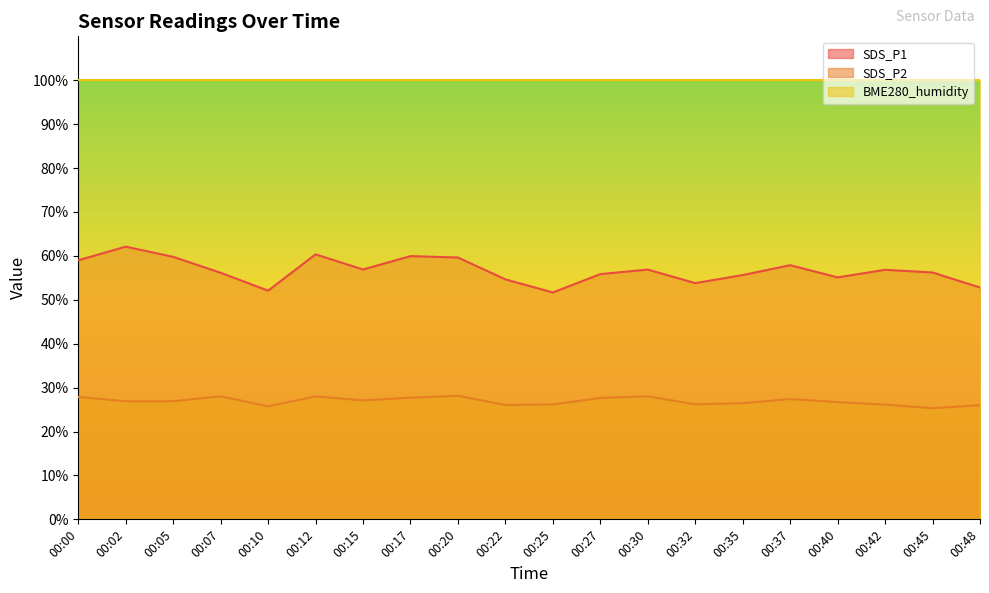

At which label does SDS_P1 reach its peak?

00:02